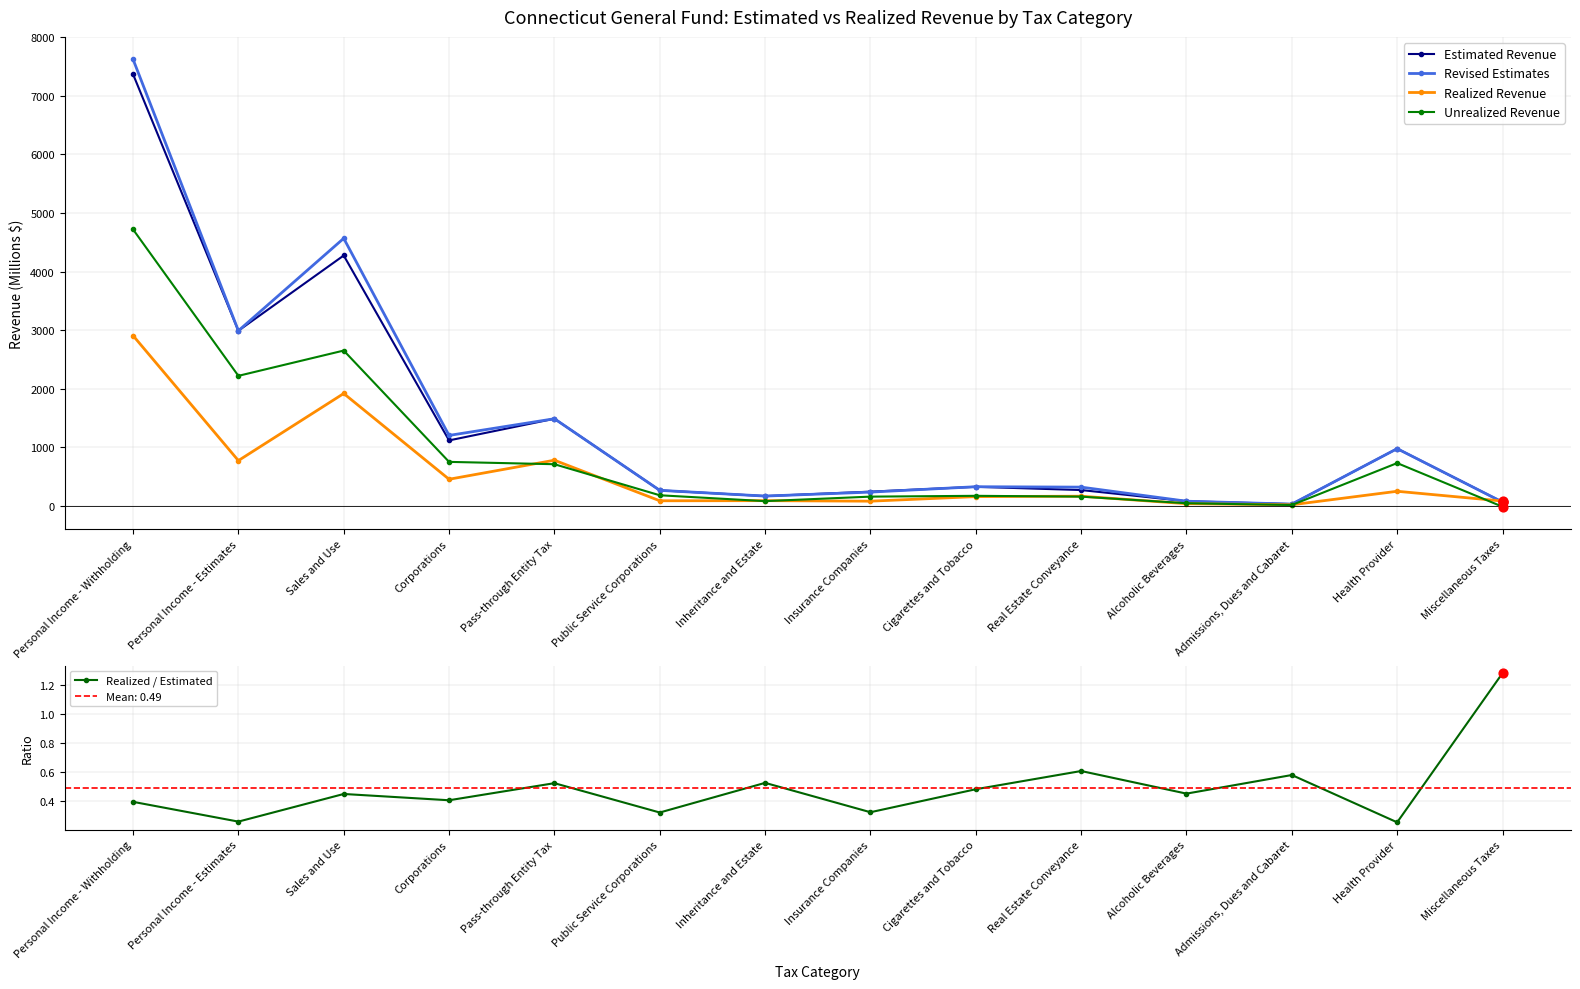

Is the value of Revised Estimates at Real Estate Conveyance greater than the value of Realized / Estimated at Personal Income - Withholding?

Yes